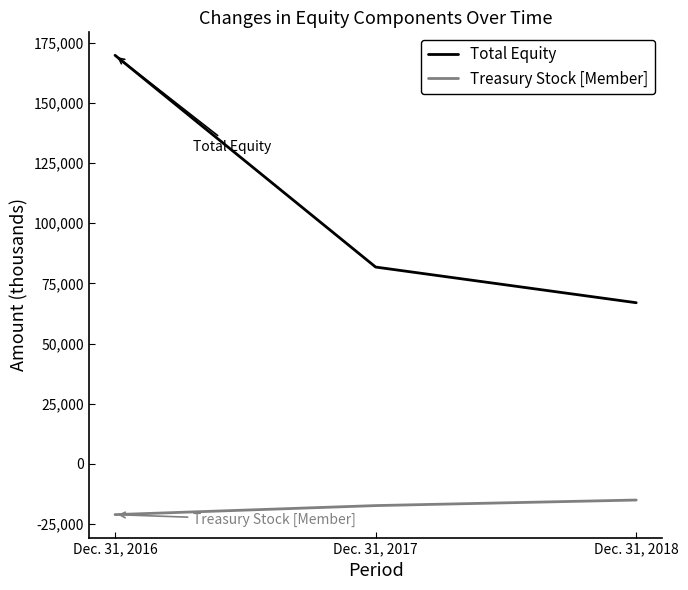

What are all the series names shown in the legend?

Total Equity, Treasury Stock [Member]